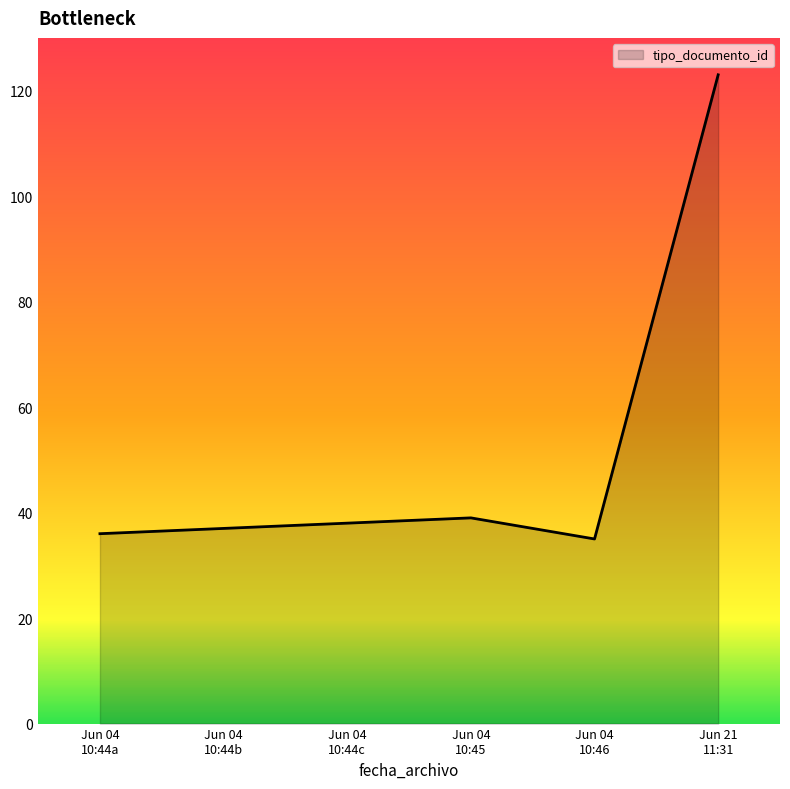

What is the greatest value displayed?

123